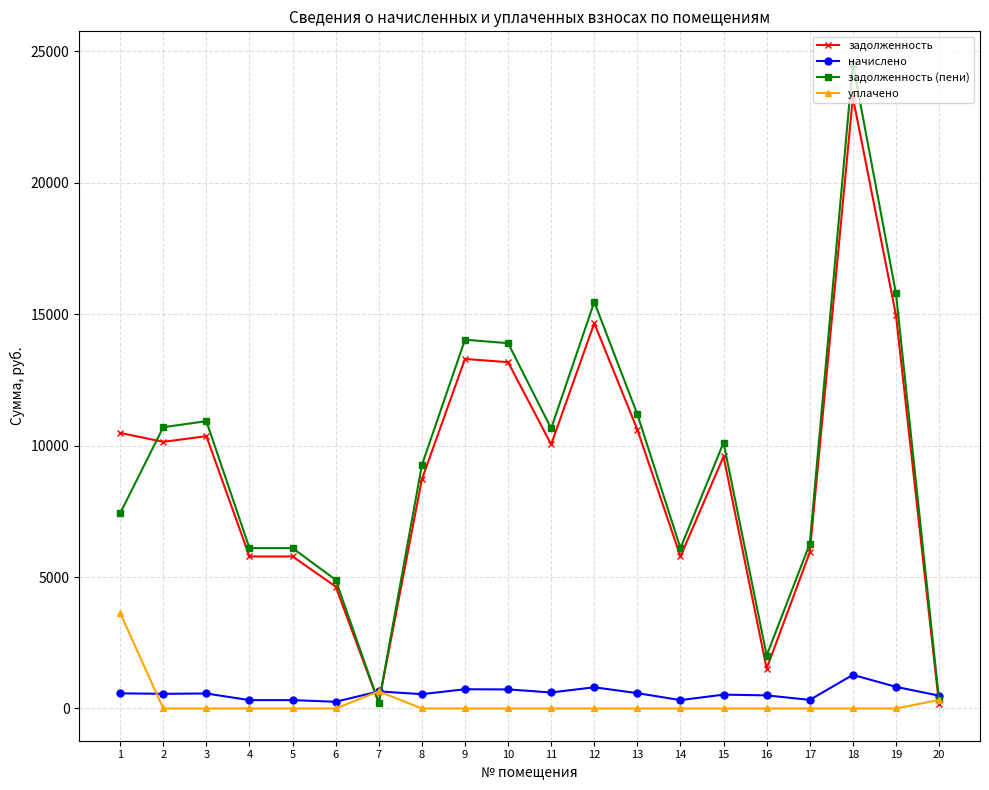

Where is the first local maximum for задолженность (пени)?

3